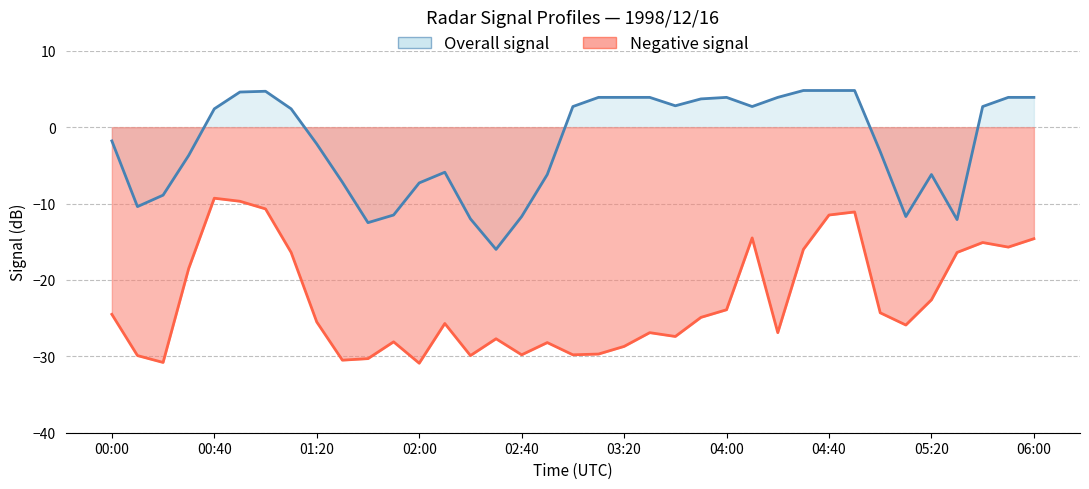

What position from the left is 03:10?

20